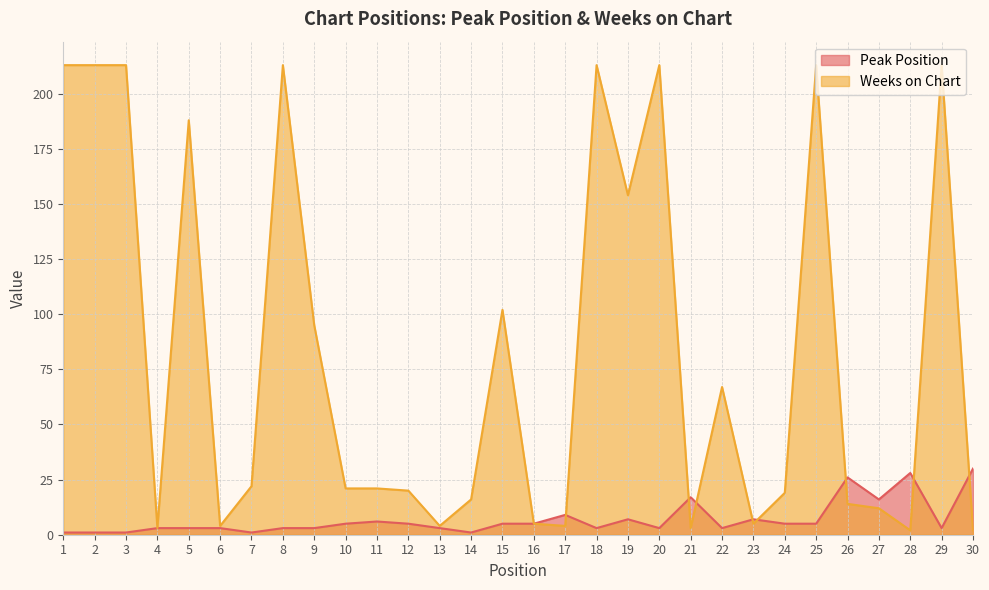

How many lines are shown in the chart?

2